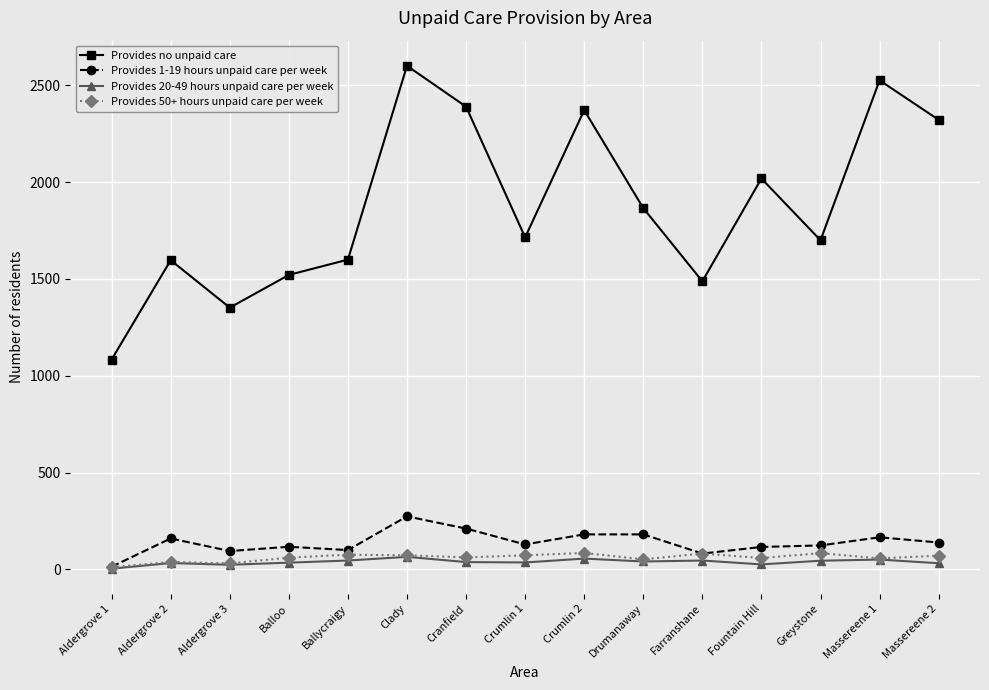

Where is the first local maximum for Provides 1-19 hours unpaid care per week?

Aldergrove 2